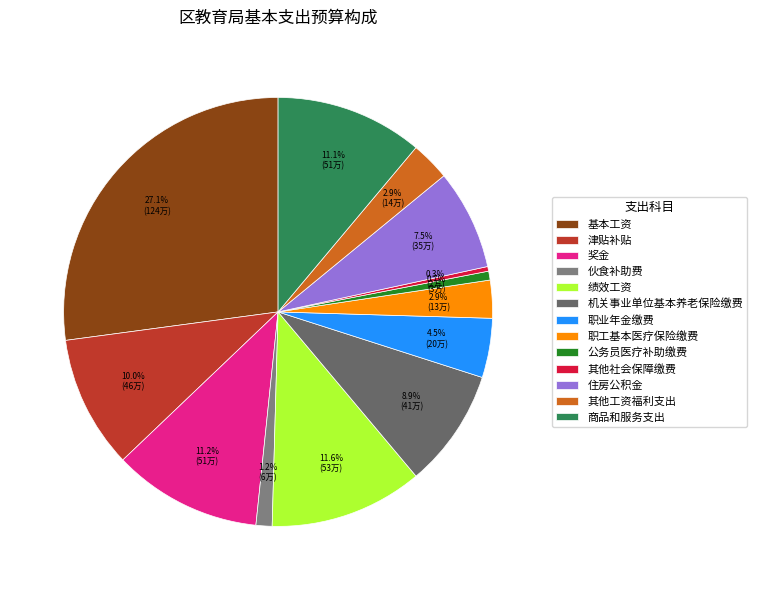

How many slices are in this pie chart?

13